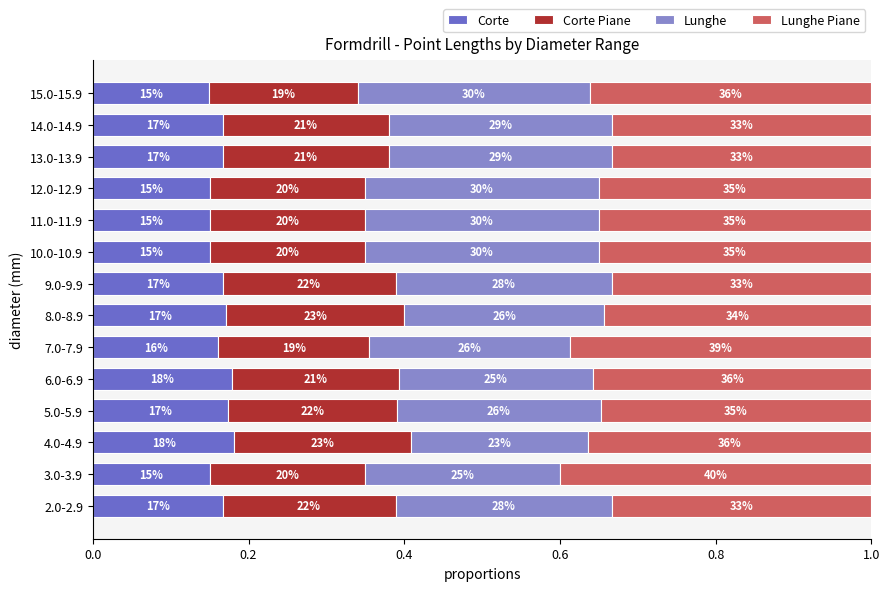

What is the average value of the Lunghe Piane series?

0.4